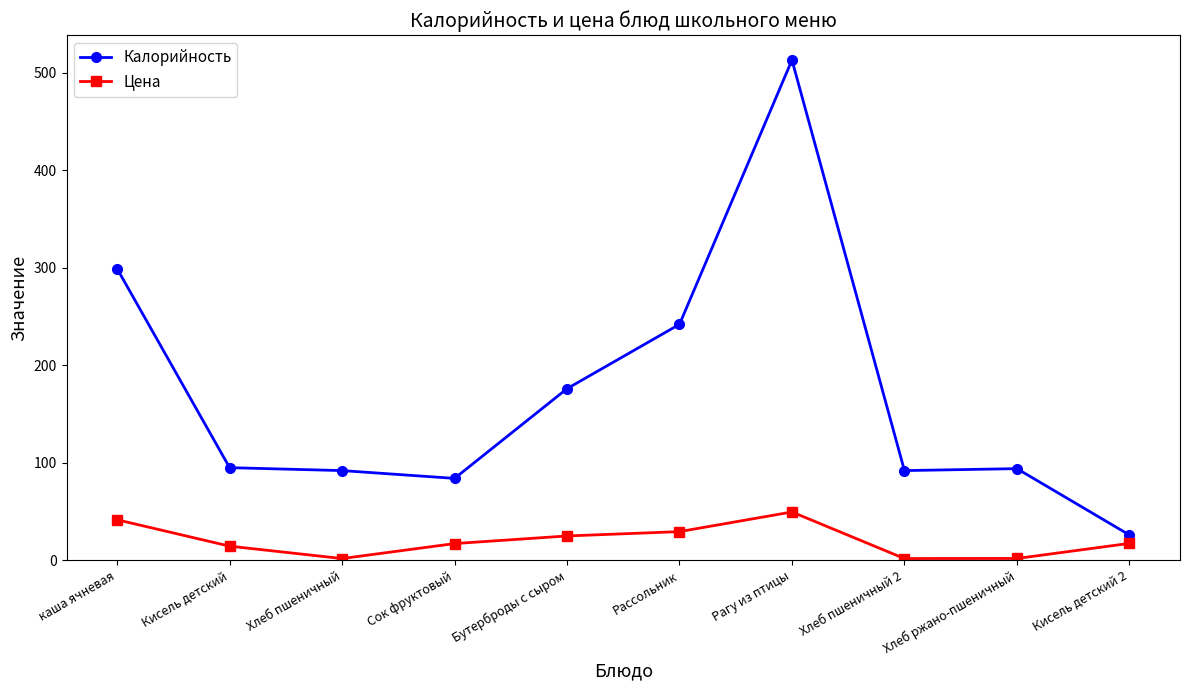

Which series has the largest total across all categories?

Калорийность